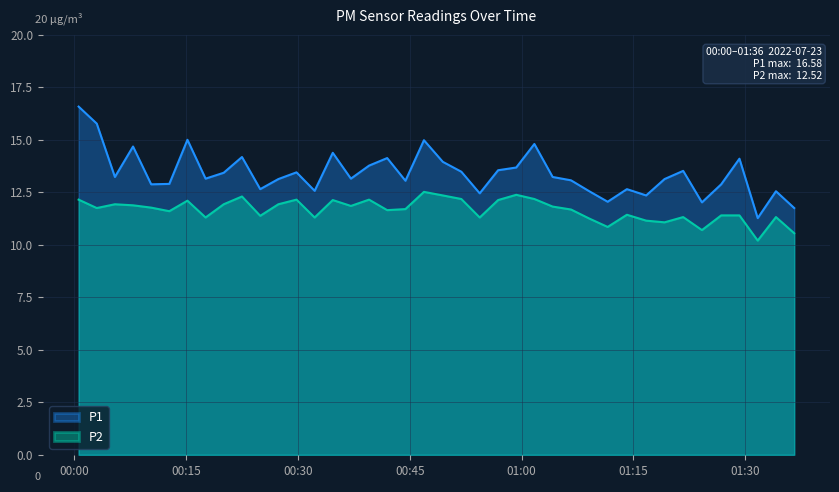

Does the chart display data point markers on the line(s)?

No